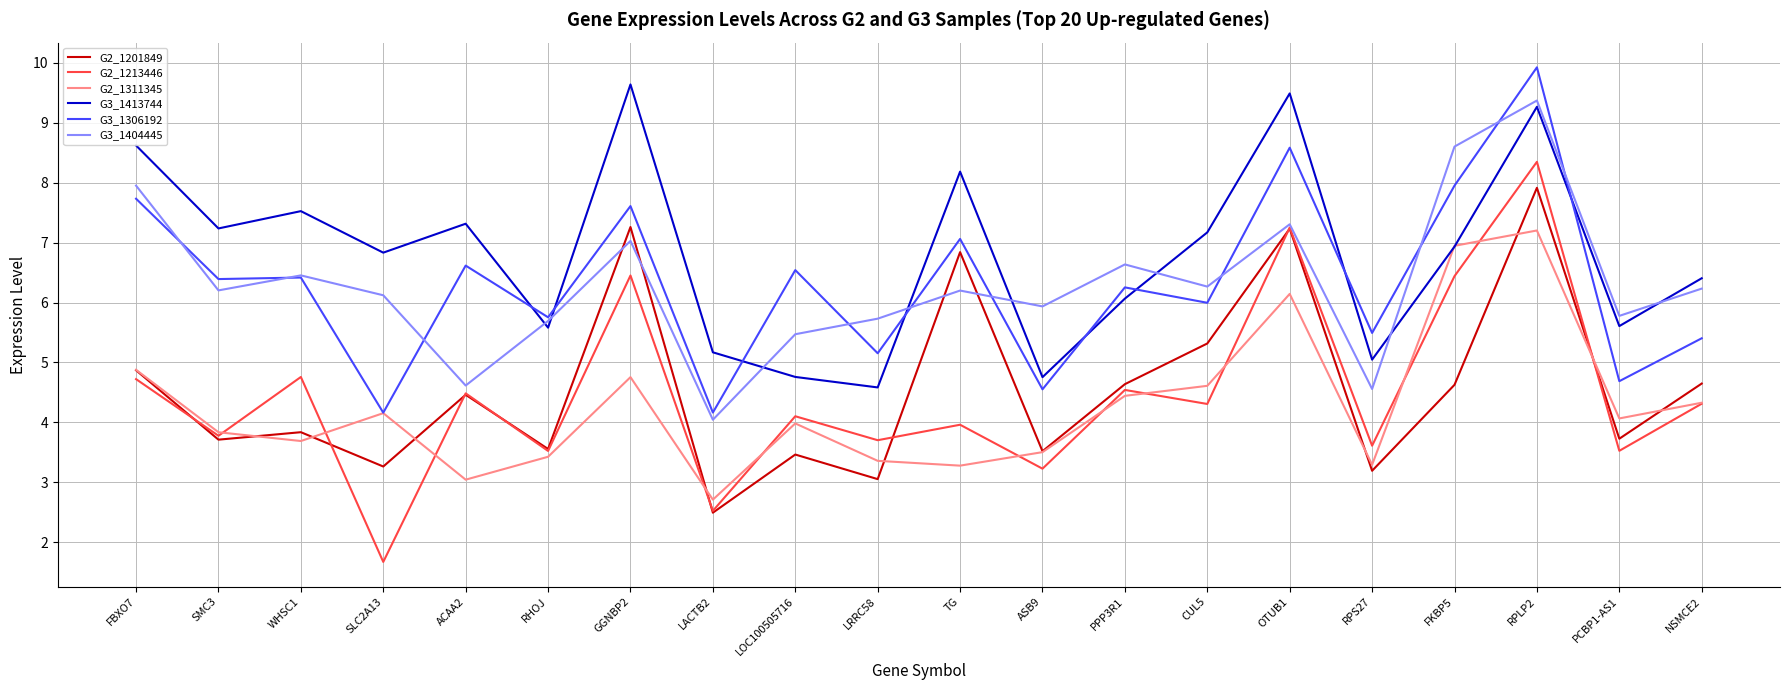

What is the spread (max minus min) of values at LOC100505716?

3.1